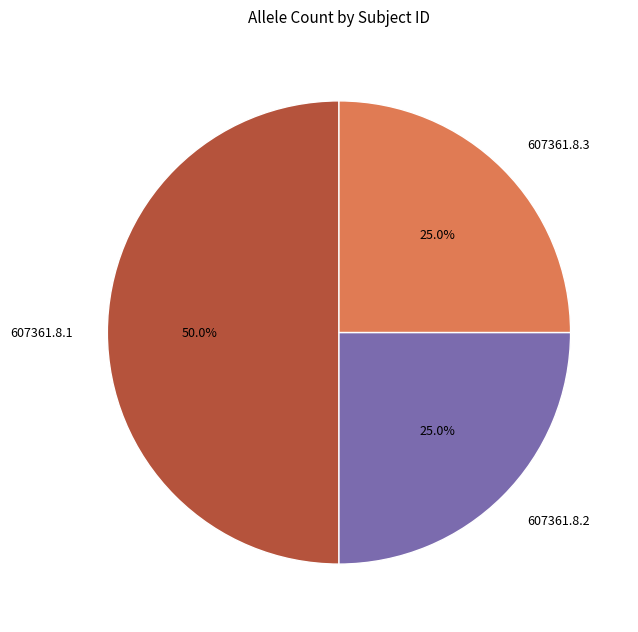

Is 607361.8.2 the majority of the pie?

No